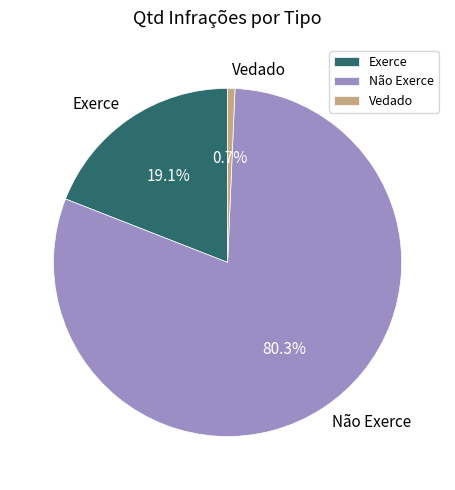

Is there a majority slice in this chart?

Yes